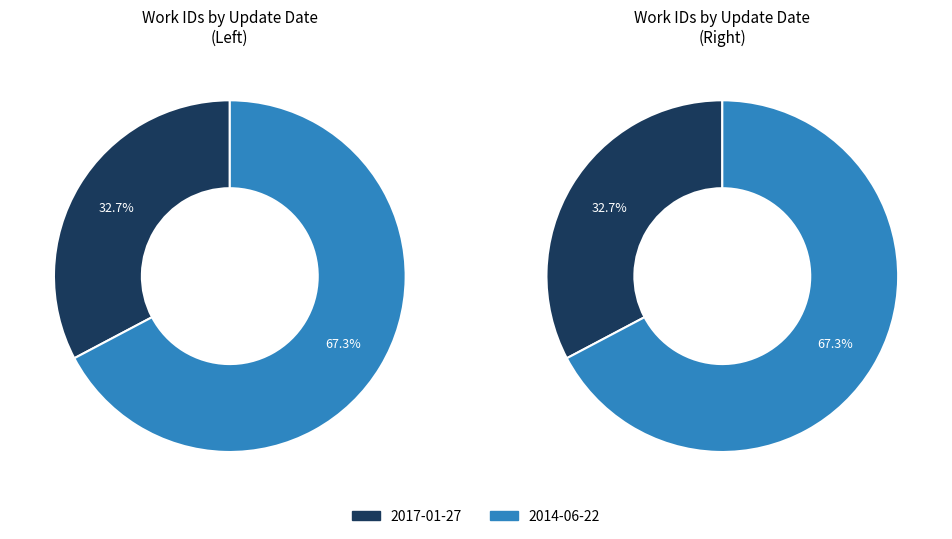

Is it true that 2014-06-22 is 75% of the pie?

False